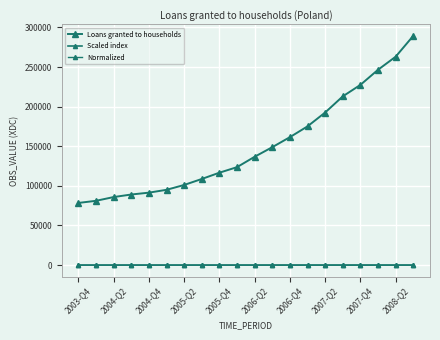

How many data points in Scaled index are less than 5?

6